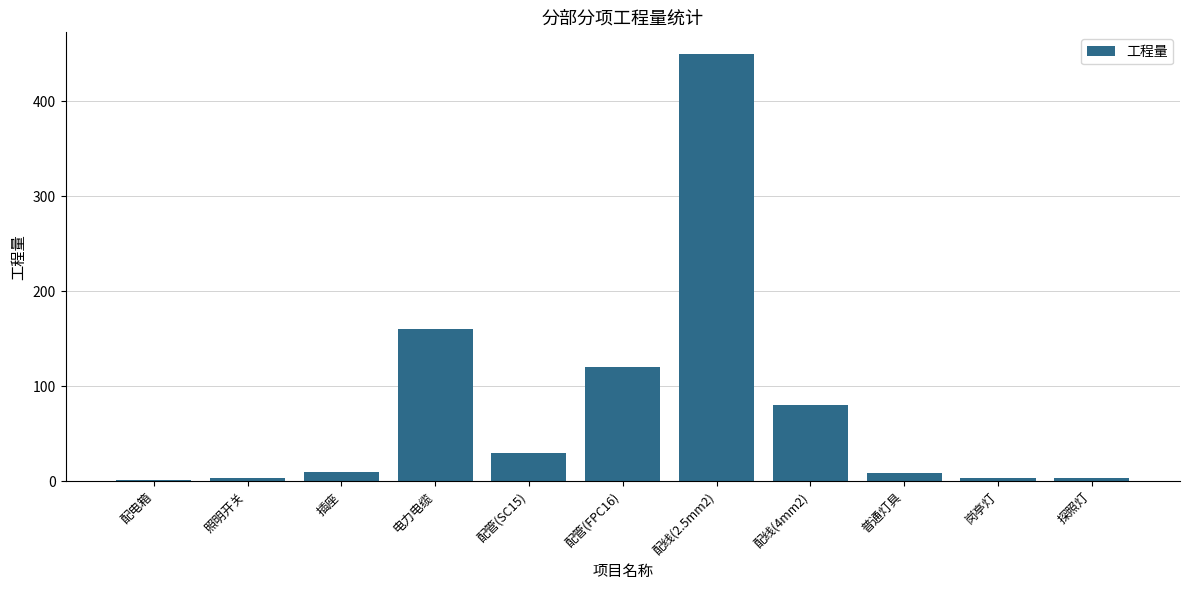

What value does the data have at 配线(2.5mm2), to the nearest 5?

450